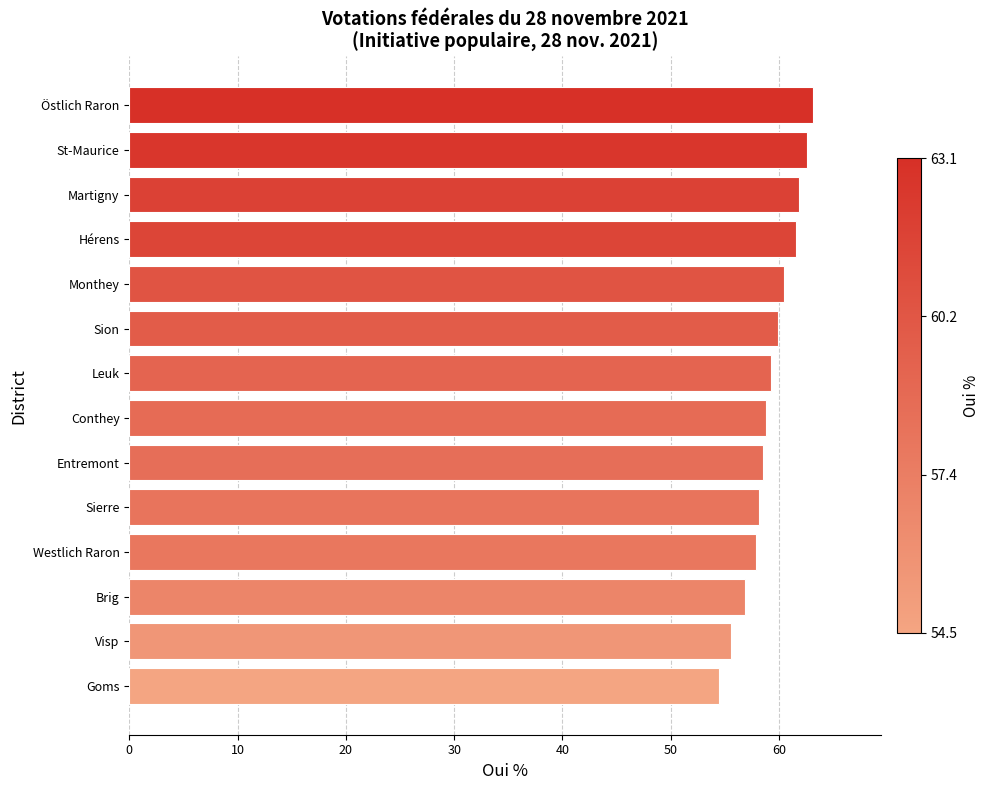

The value at Visp is 55.6. True or false?

True